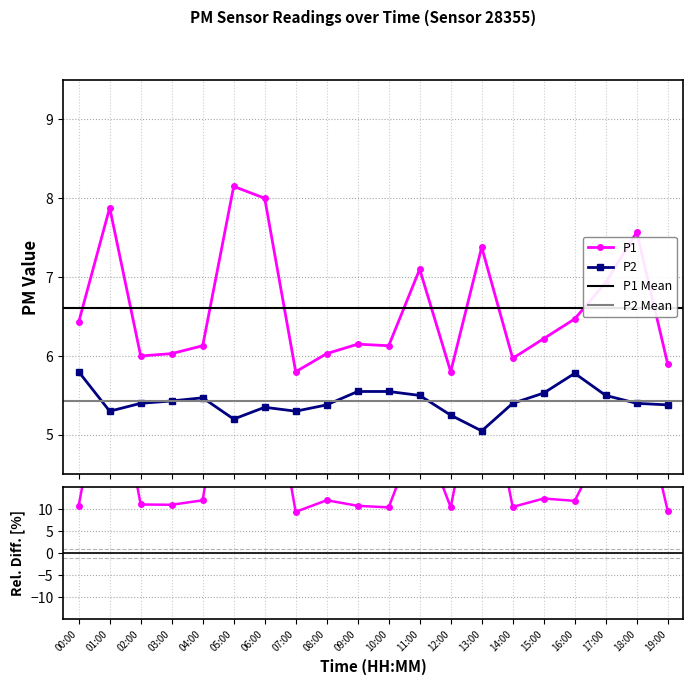

Reading left to right, list all the values displayed in this chart.

P1: 6.4	7.9	6.0	6.0	6.1	8.2	8.0	5.8	6.0	6.2	6.1	7.1	5.8	7.4	6.0	6.2	6.5	6.9	7.6	5.9
P2: 5.8	5.3	5.4	5.4	5.5	5.2	5.3	5.3	5.4	5.5	5.5	5.5	5.2	5.0	5.4	5.5	5.8	5.5	5.4	5.4